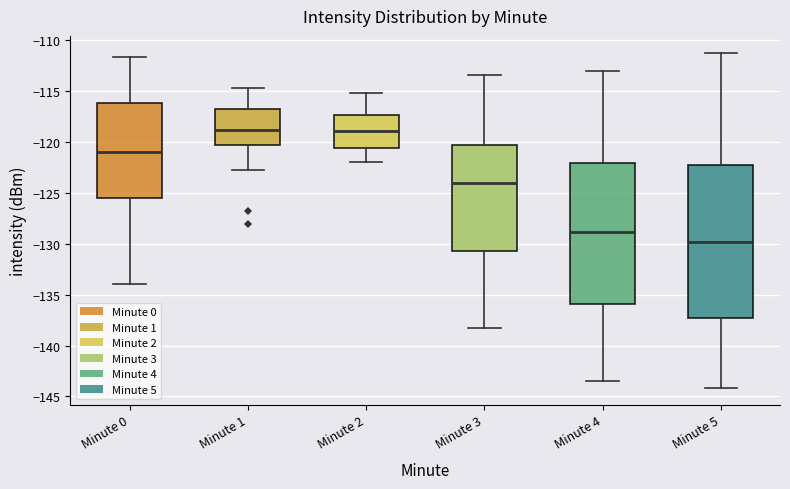

Which box is the tallest, from its lower edge to its upper edge?

Minute 5